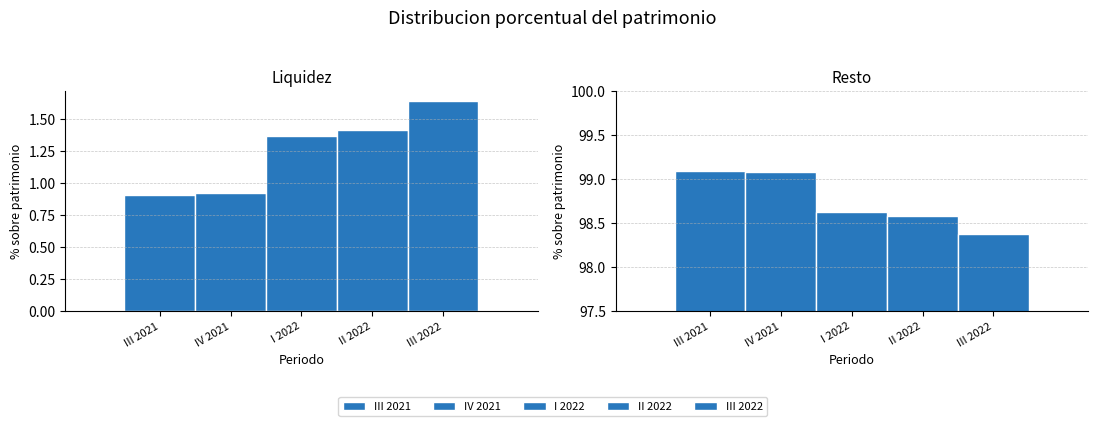

What is the difference between the highest and lowest values at Resto?

0.7